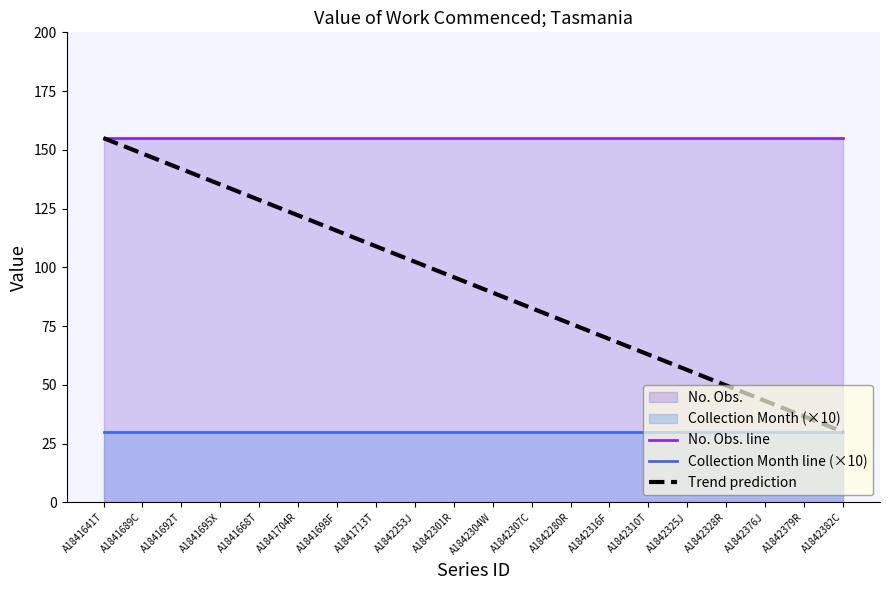

What is the value of the Trend prediction point at the 9th from the left?

102.4